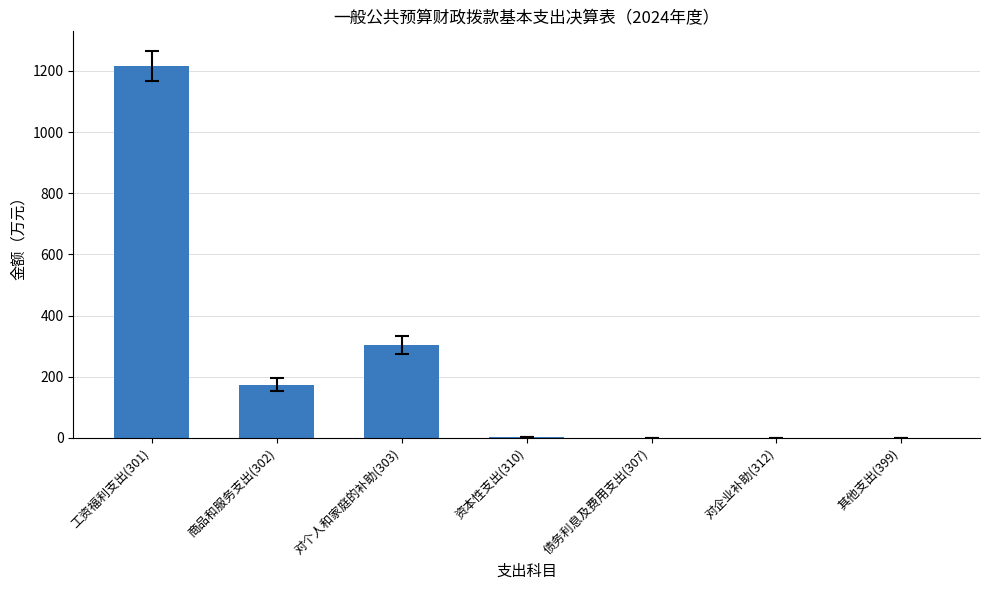

What is the sum of all values?

1697.0